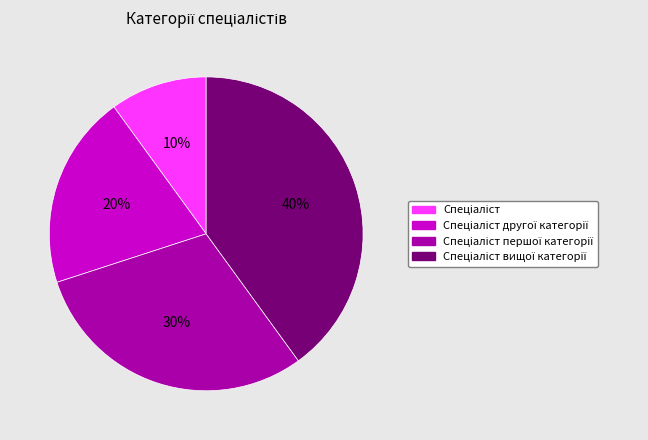

To the nearest percent, what is the average slice percentage?

25%